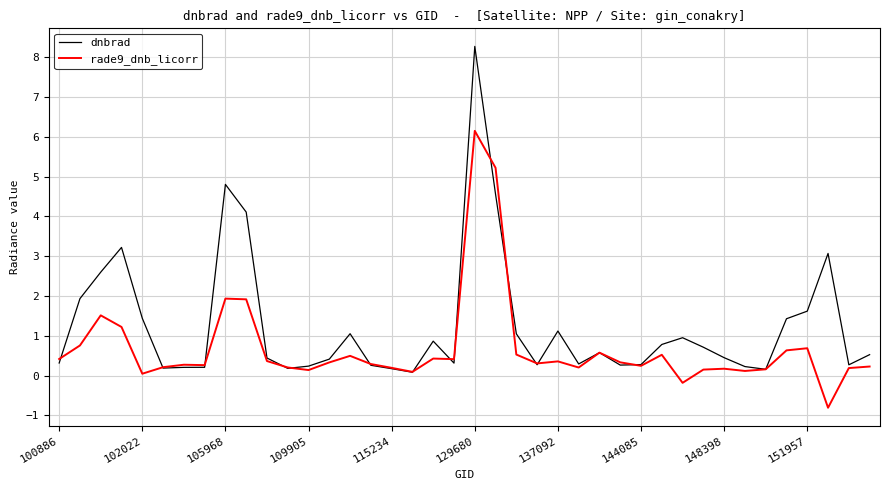

What is the highest value of the dnbrad series?

8.3